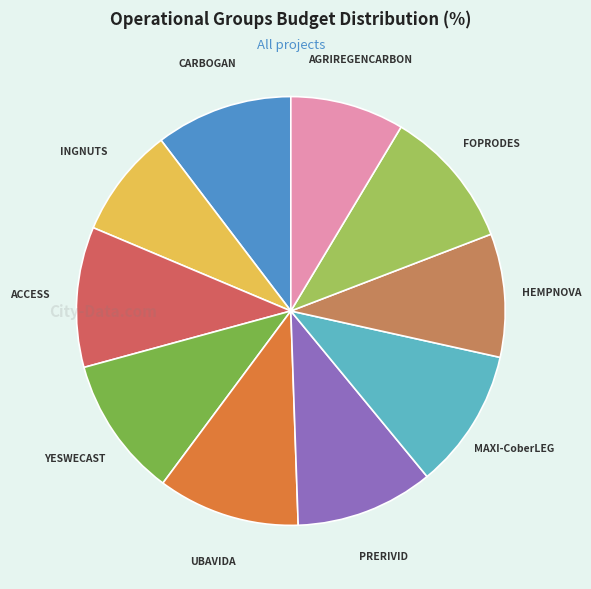

True or false: INGNUTS accounts for 2% of the total.

False